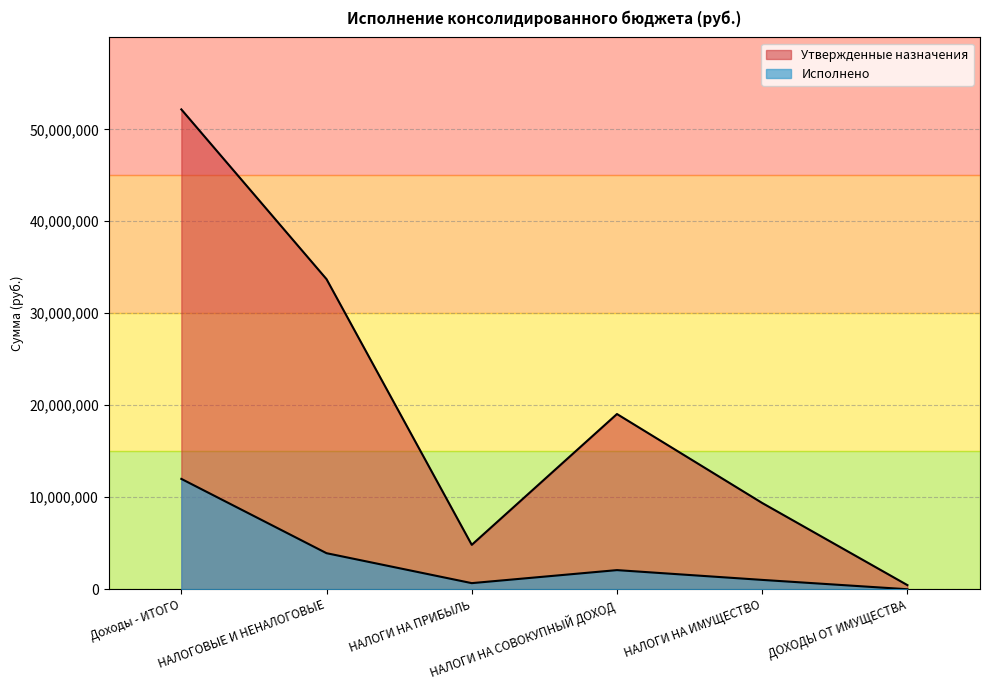

Rank the categories by Исполнено value from highest to lowest.

Доходы - ИТОГО, НАЛОГОВЫЕ И НЕНАЛОГОВЫЕ, НАЛОГИ НА СОВОКУПНЫЙ ДОХОД, НАЛОГИ НА ИМУЩЕСТВО, НАЛОГИ НА ПРИБЫЛЬ, ДОХОДЫ ОТ ИМУЩЕСТВА